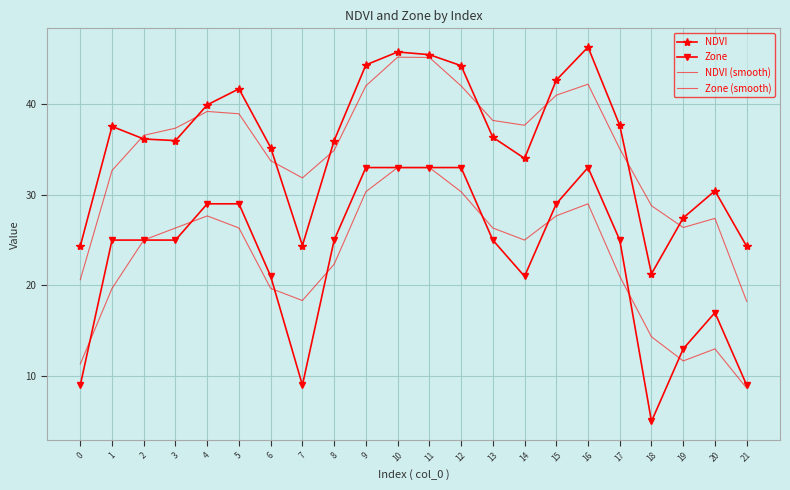

Which series has the largest total across all categories?

NDVI